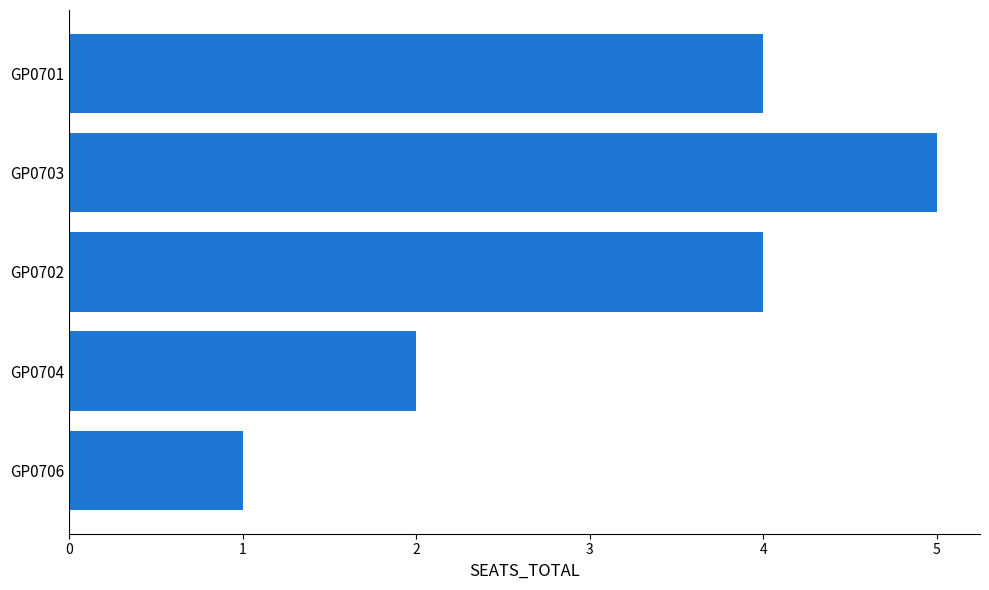

How many values are below 4?

2